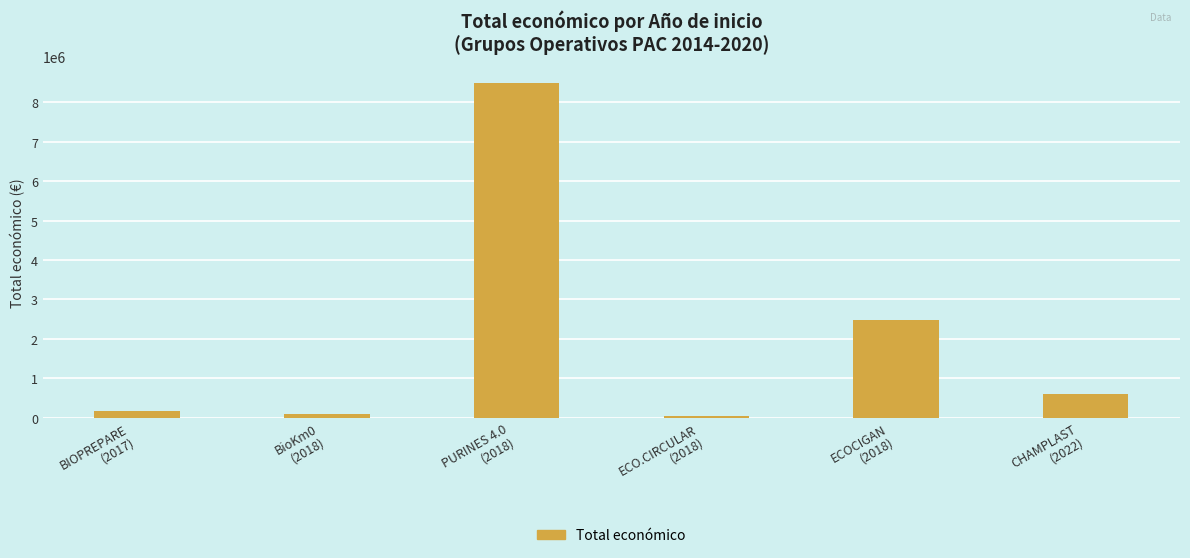

What is the label of the 1st bar from the right?

CHAMPLAST
(2022)